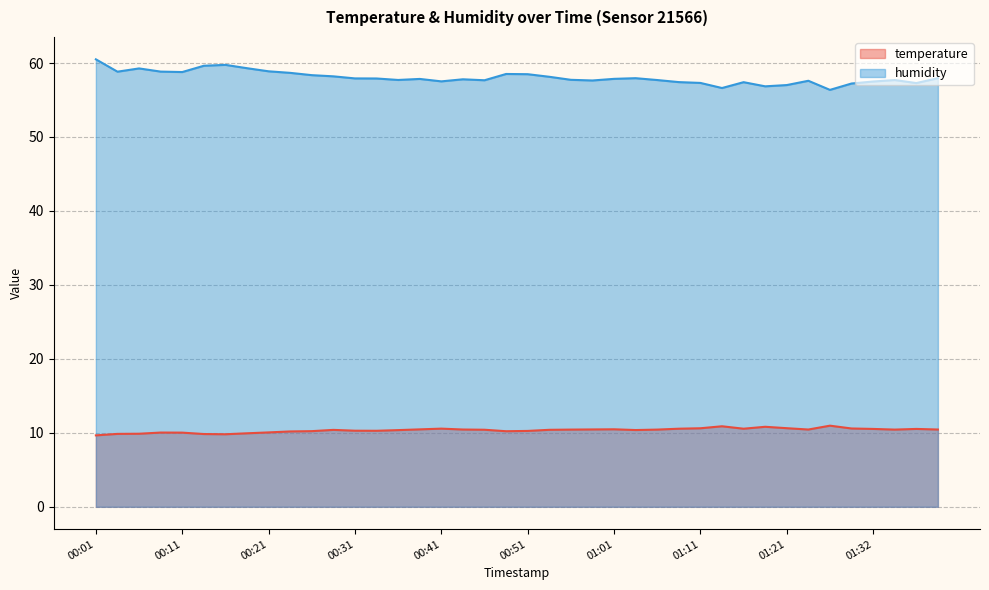

Which series has the largest total across all categories?

humidity